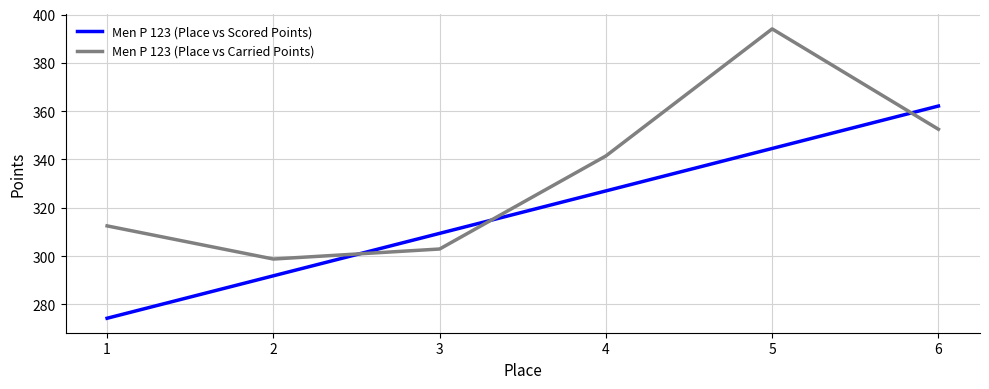

Which series has the largest total across all categories?

Men P 123 (Place vs Carried Points)